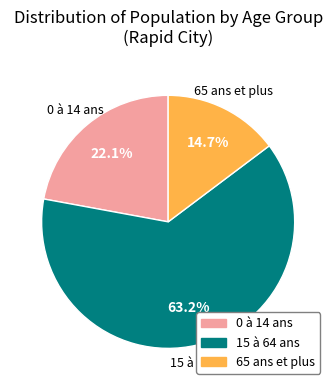

Which has a higher value, 15 à 64 ans or 65 ans et plus?

15 à 64 ans